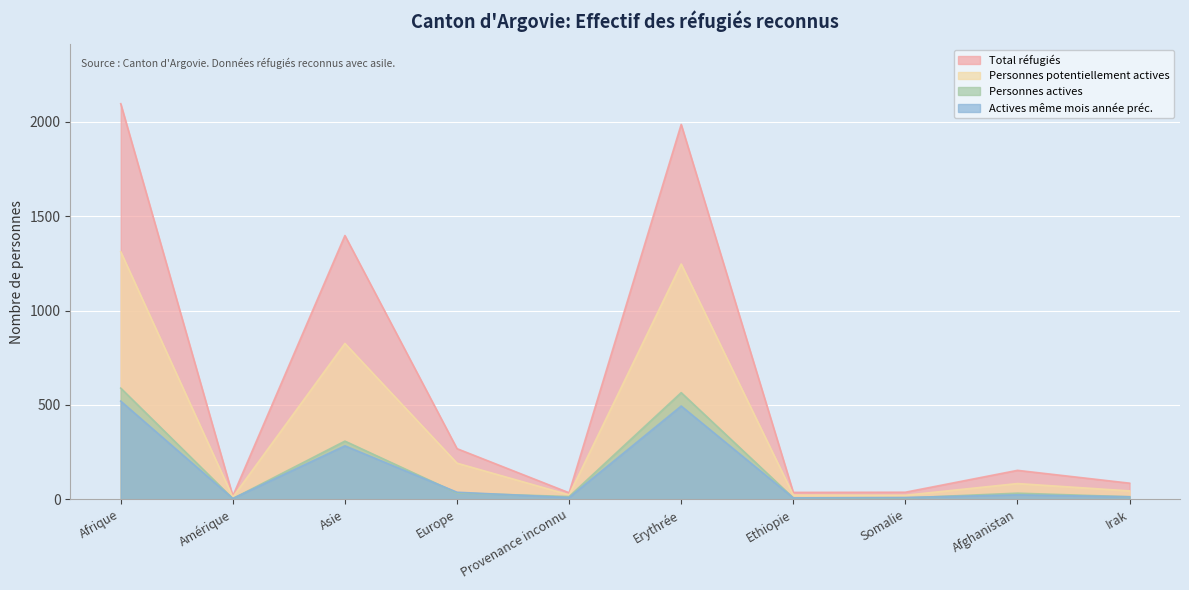

What is the sum of the Actives même mois année préc. values at Provenance inconnu and Europe?

46